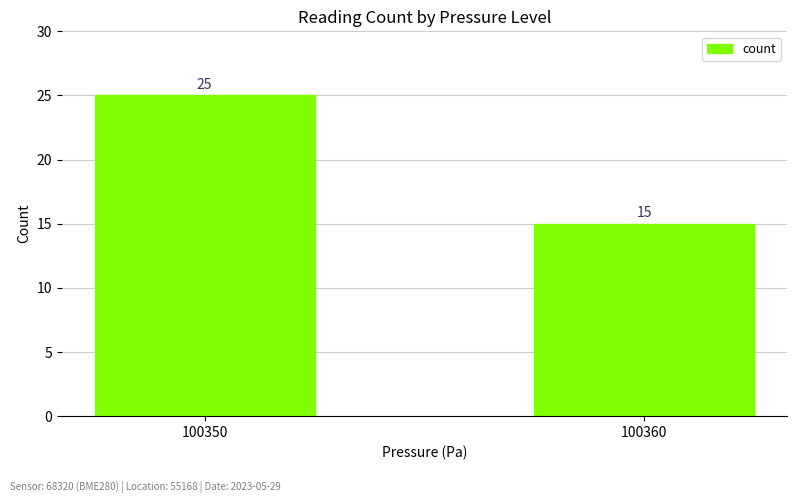

The chart shows a value of 25 at 100350. True or false?

True